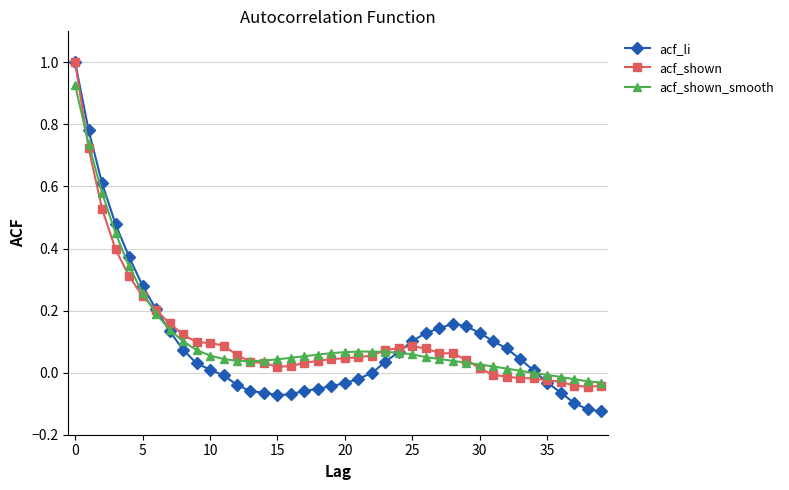

What is the maximum value shown in the chart?

1.0